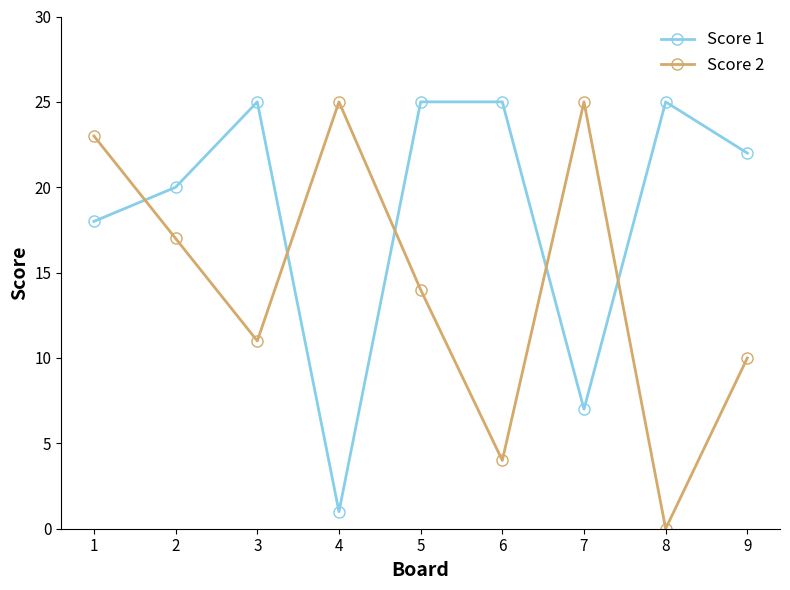

What value does the Score 1 series have at 6?

25